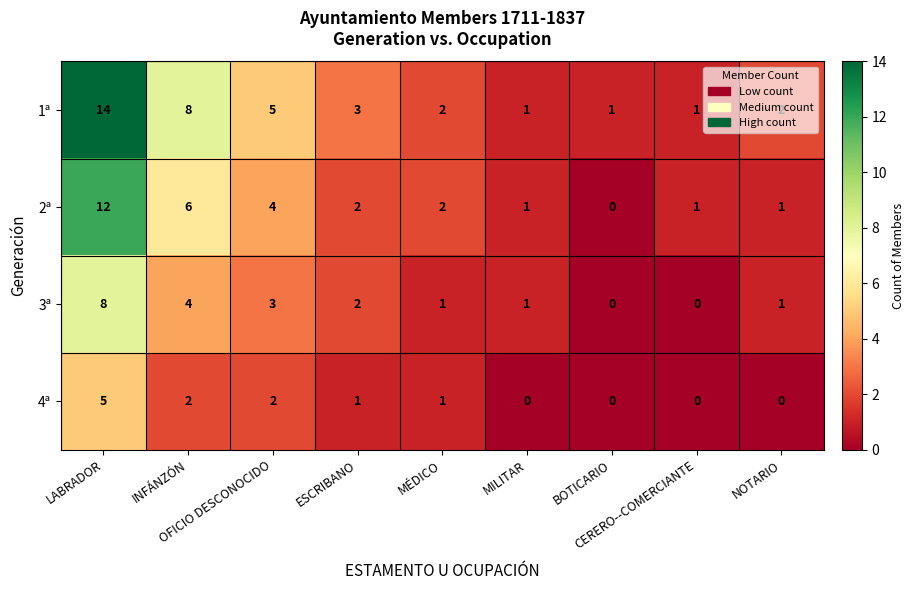

How many series are shown in this chart?

4